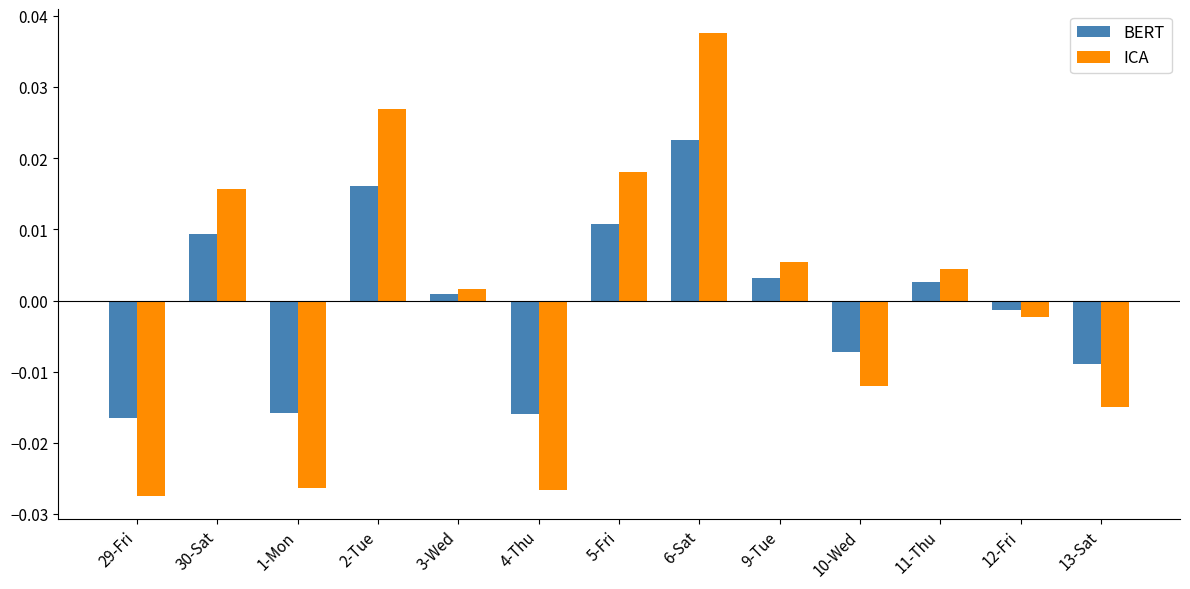

Which category has the highest value across all series?

6-Sat